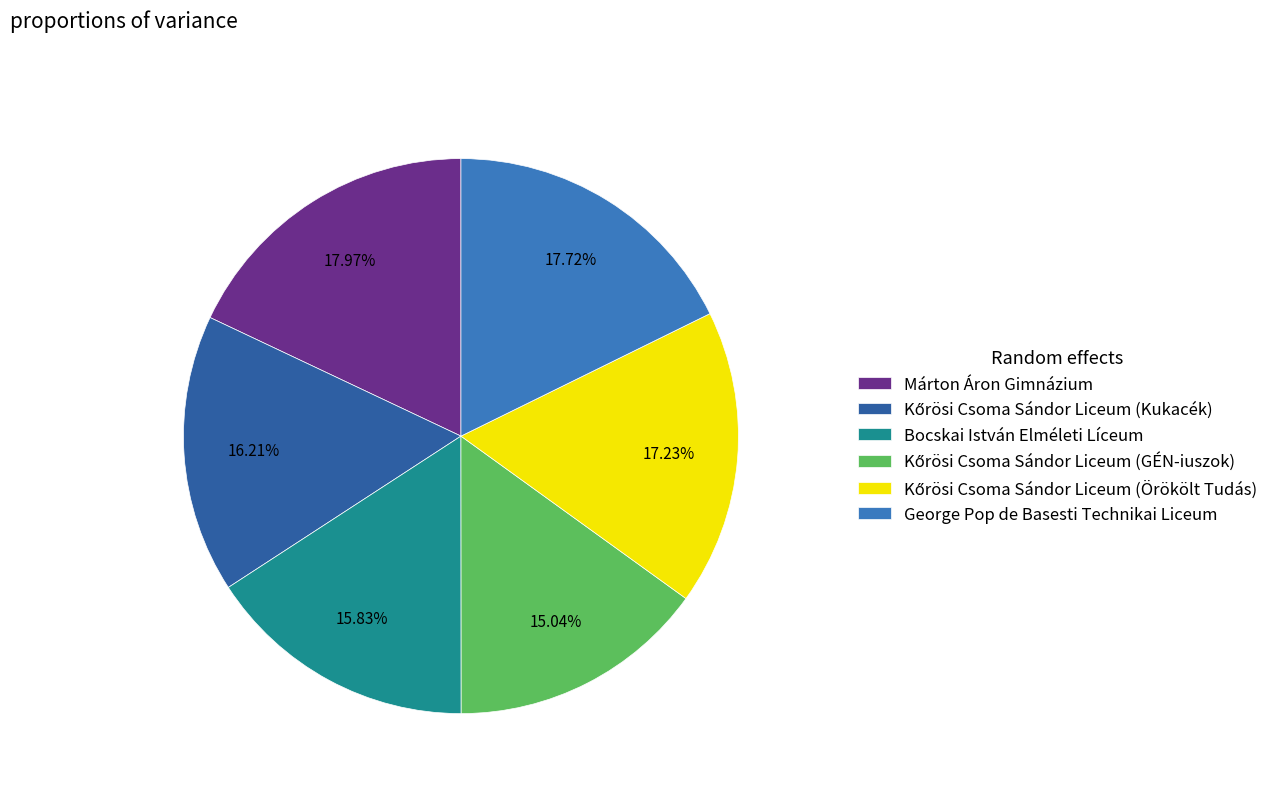

What percentage is the George Pop de Basesti Technikai Liceum slice, to the nearest percent?

18%